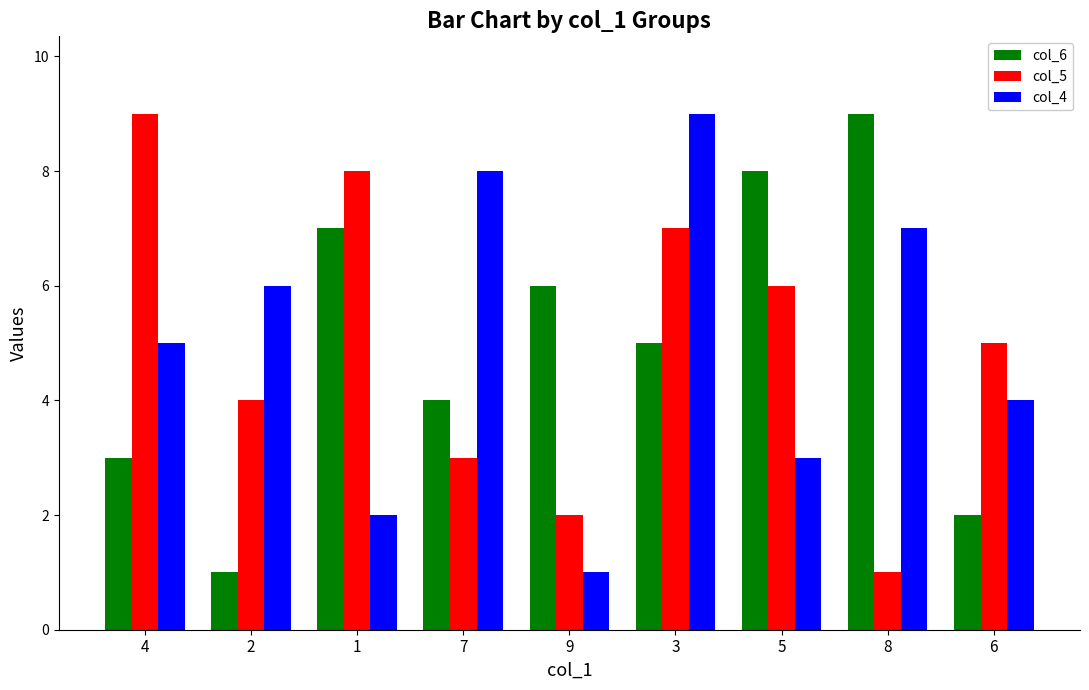

Which series changed the most between 7 and 6?

col_4